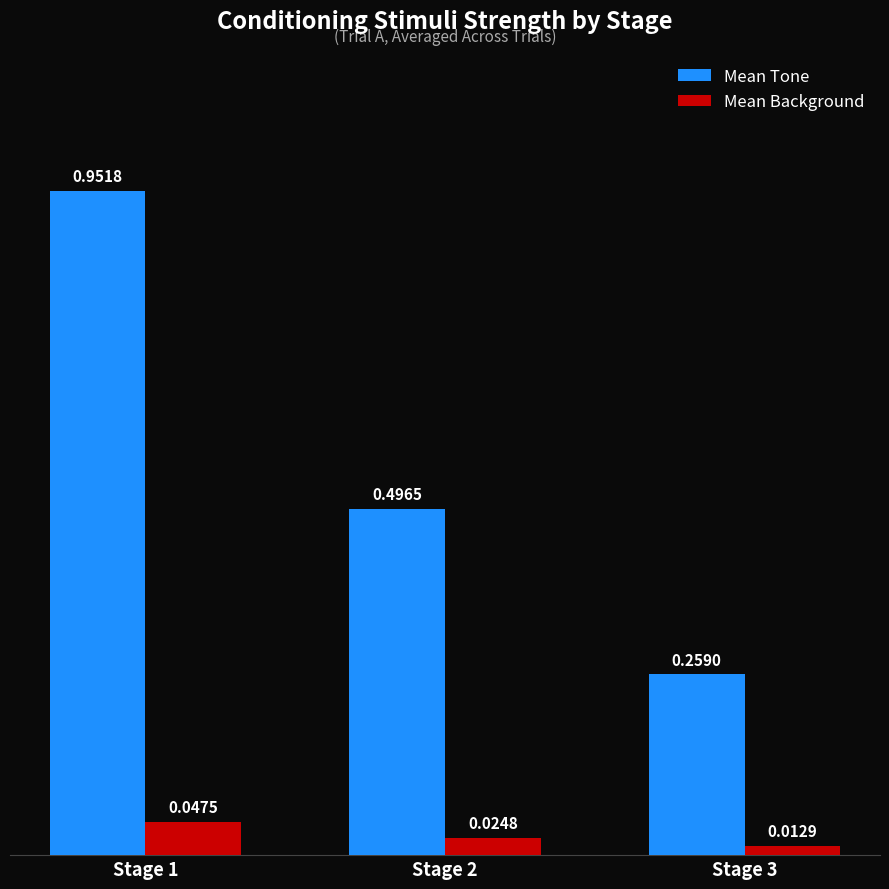

Count the Mean Background values in the range 0 to 1.

3